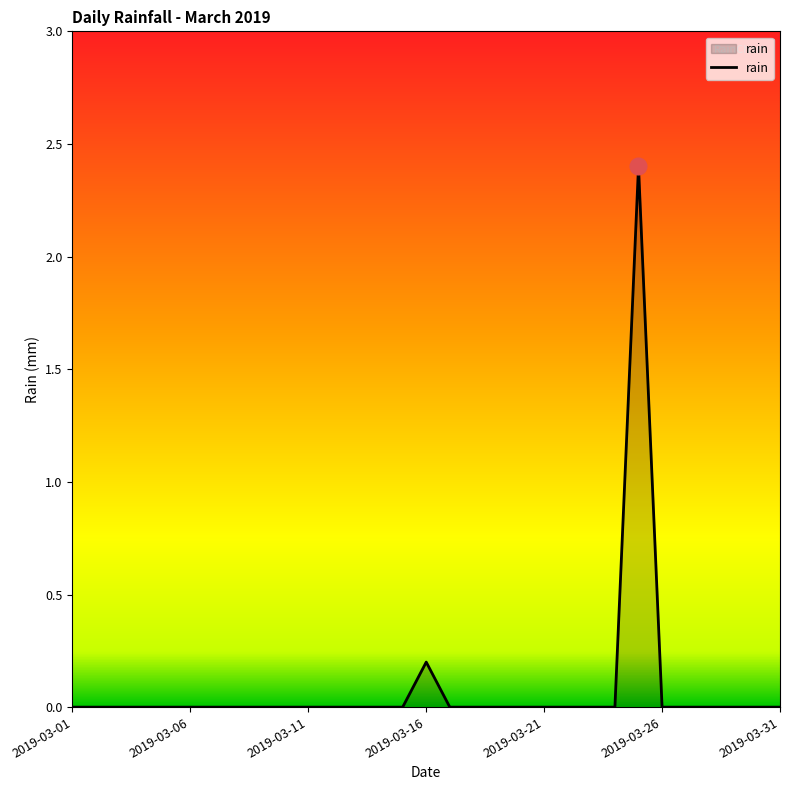

What is the difference between the maximum and minimum values?

2.4